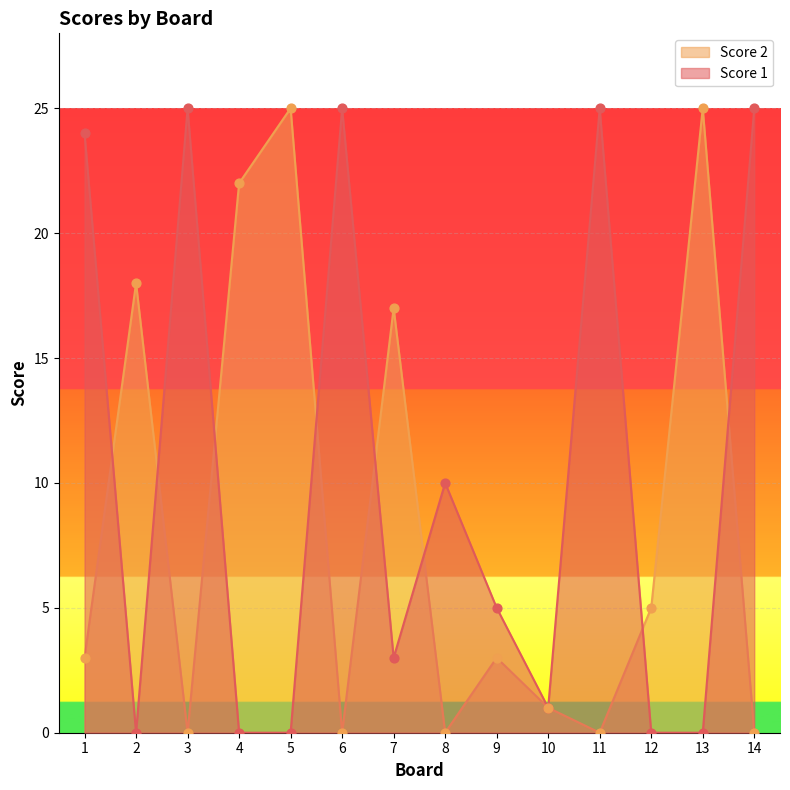

Which series reaches the maximum Y coordinate?

Score 1